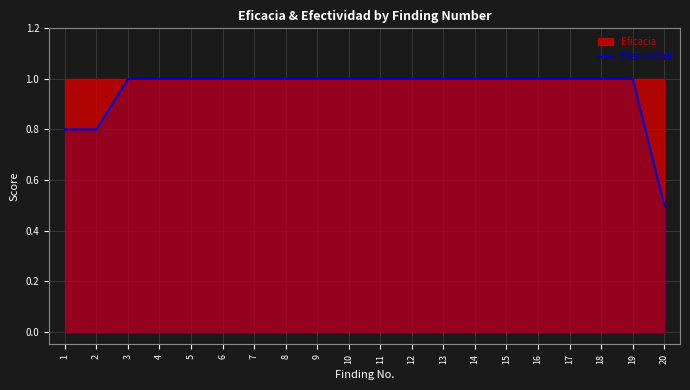

Count the values in the range 1 to 2.

17